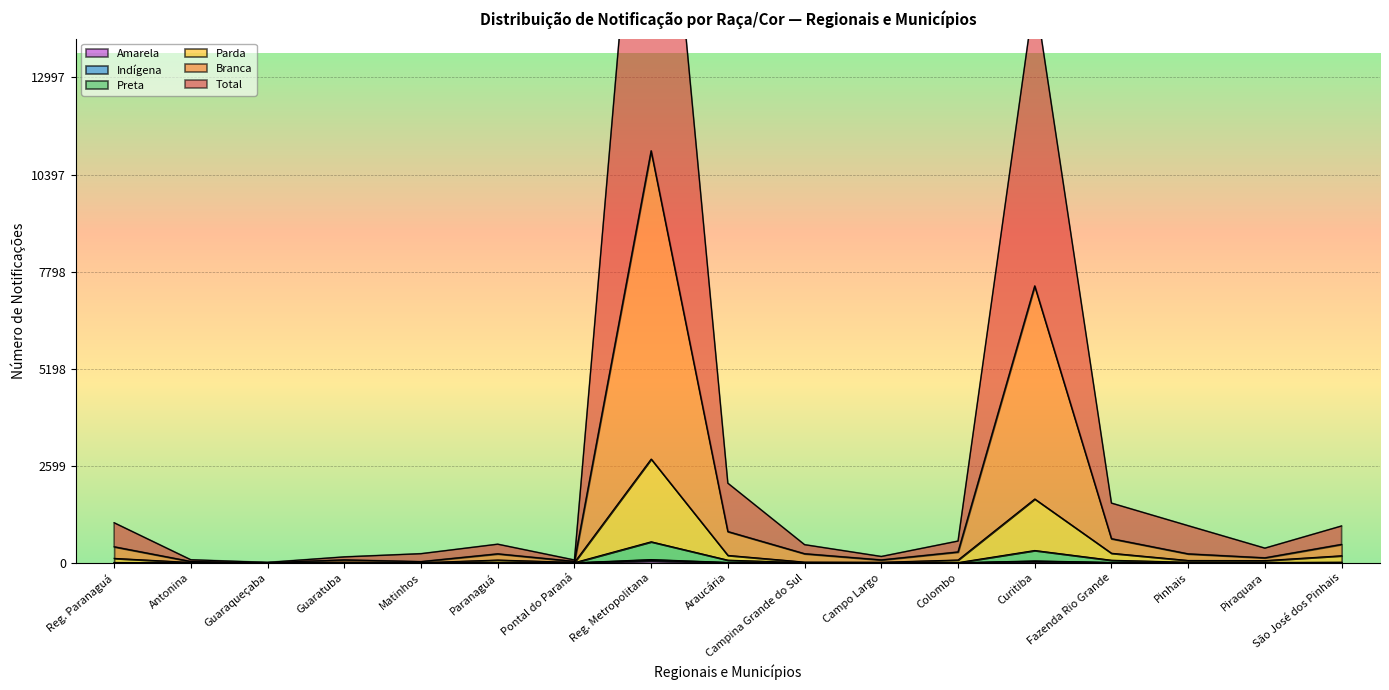

The Amarela series shows 34 at Matinhos. True or false?

False